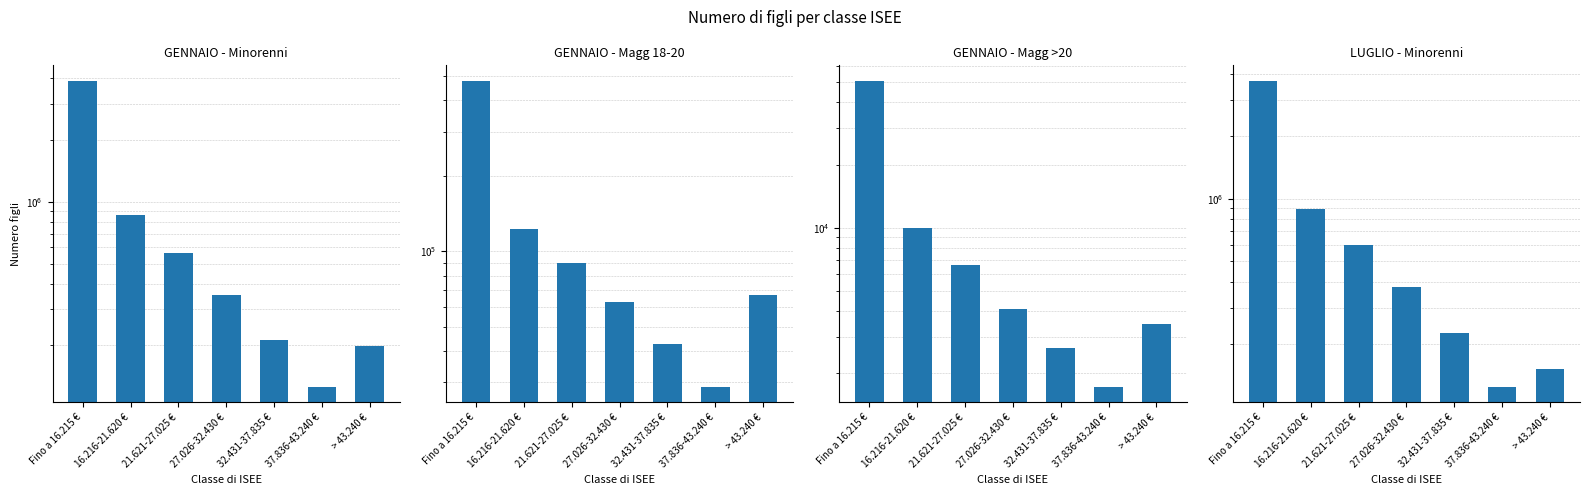

What is the greatest value displayed?

3902896